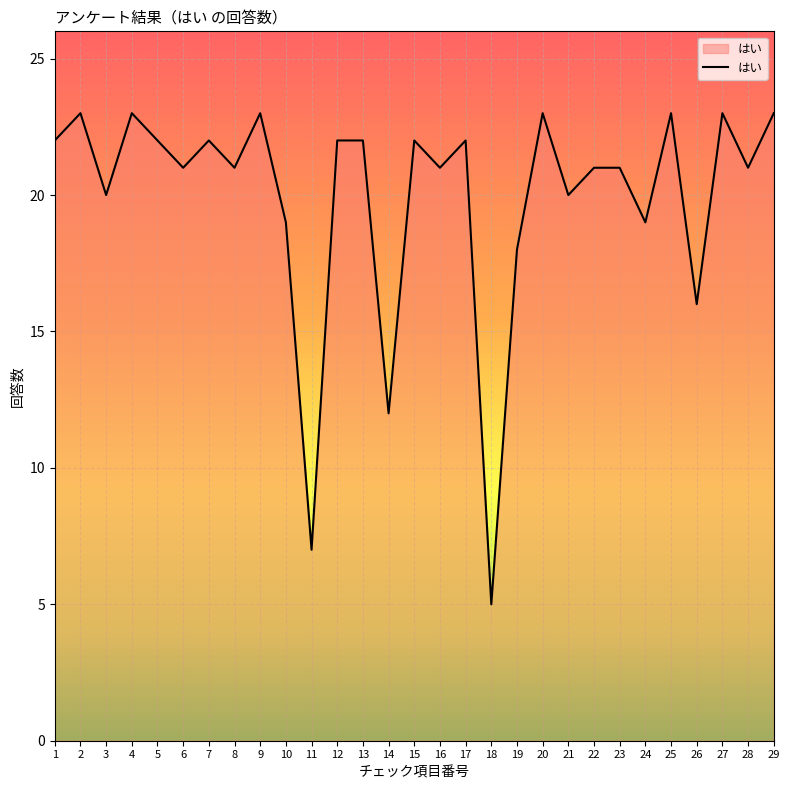

What is the approximate value at 10, to the nearest 10?

20